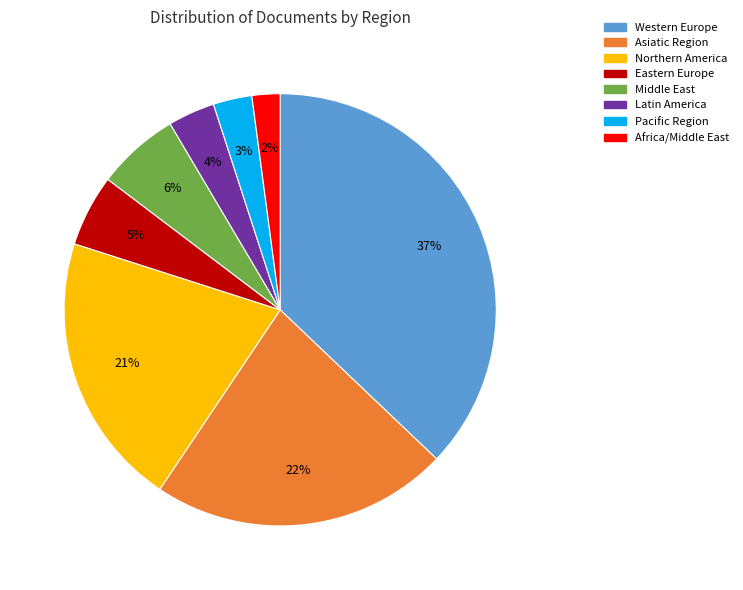

To the nearest percent, what portion does Northern America represent?

21%